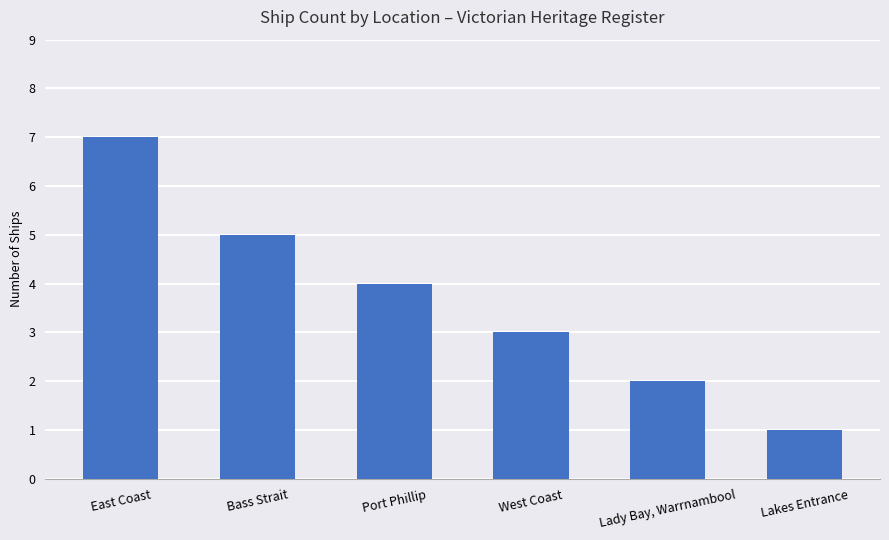

Where does the data first go above 4?

East Coast